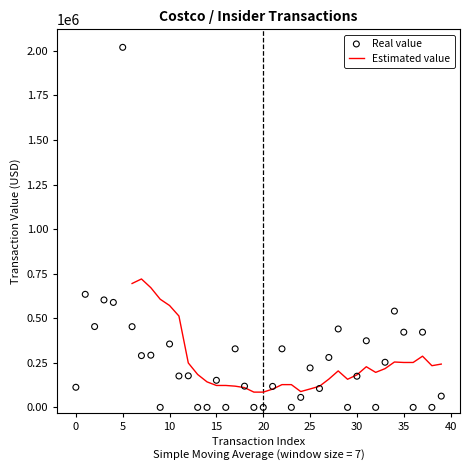

Which series has the widest spread of Y values?

Real value